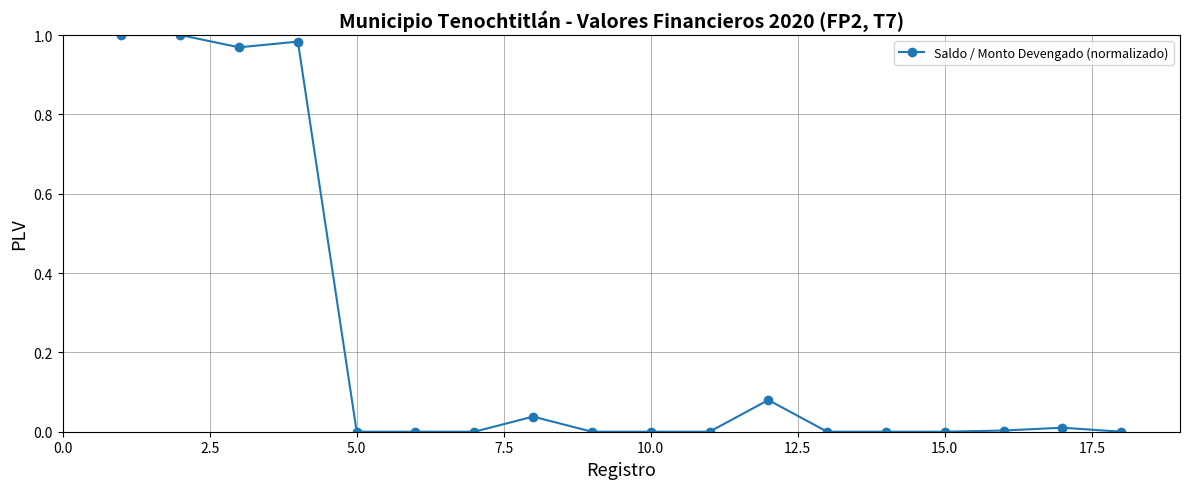

What is the sum of all values?

4.1